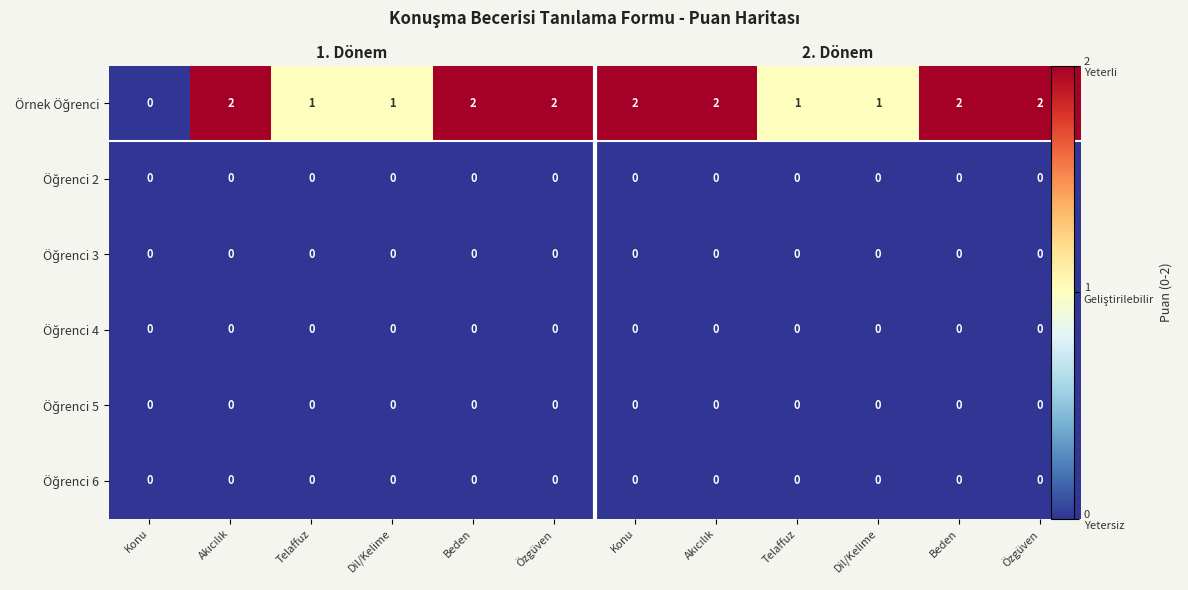

Is the value of Örnek Öğrenci at Konu greater than the value of Öğrenci 2 at Özgüven?

No